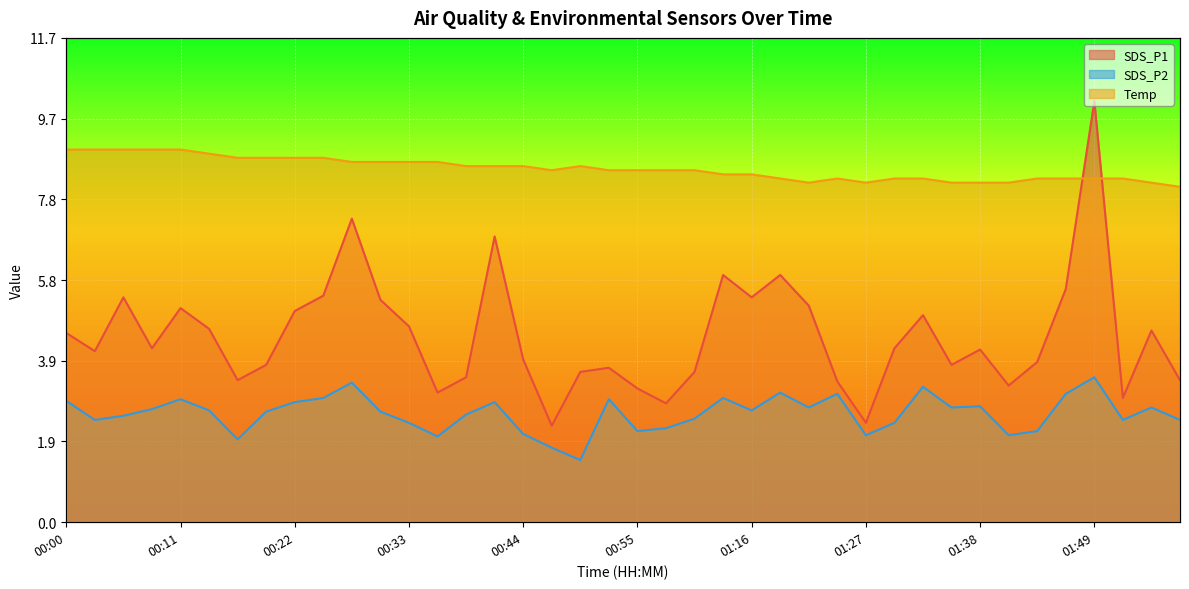

What is the spread (max minus min) of values at 01:57?

5.6